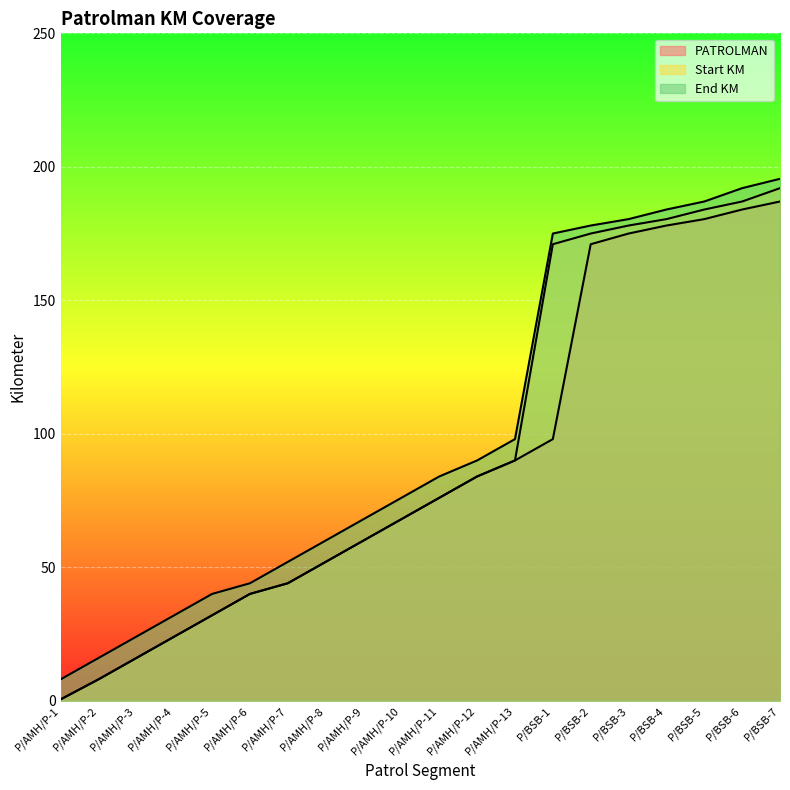

Reading left to right, what are all the values shown in this chart?

PATROLMAN: P/AMH/P-1=0.5	P/AMH/P-2=8.0	P/AMH/P-3=16.0	P/AMH/P-4=24.0	P/AMH/P-5=32.0	P/AMH/P-6=40.0	P/AMH/P-7=44.0	P/AMH/P-8=52.0	P/AMH/P-9=60.0	P/AMH/P-10=68.0	P/AMH/P-11=76.0	P/AMH/P-12=84.0	P/AMH/P-13=90.0	P/BSB-1=98.0	P/BSB-2=171.0	P/BSB-3=175.0	P/BSB-4=178.0	P/BSB-5=180.4	P/BSB-6=184.0	P/BSB-7=187.0
Start KM: P/AMH/P-1=0.5	P/AMH/P-2=8.0	P/AMH/P-3=16.0	P/AMH/P-4=24.0	P/AMH/P-5=32.0	P/AMH/P-6=40.0	P/AMH/P-7=44.0	P/AMH/P-8=52.0	P/AMH/P-9=60.0	P/AMH/P-10=68.0	P/AMH/P-11=76.0	P/AMH/P-12=84.0	P/AMH/P-13=90.0	P/BSB-1=171.0	P/BSB-2=175.0	P/BSB-3=178.0	P/BSB-4=180.4	P/BSB-5=184.0	P/BSB-6=187.0	P/BSB-7=192.0
End KM: P/AMH/P-1=8.0	P/AMH/P-2=16.0	P/AMH/P-3=24.0	P/AMH/P-4=32.0	P/AMH/P-5=40.0	P/AMH/P-6=44.0	P/AMH/P-7=52.0	P/AMH/P-8=60.0	P/AMH/P-9=68.0	P/AMH/P-10=76.0	P/AMH/P-11=84.0	P/AMH/P-12=90.0	P/AMH/P-13=98.0	P/BSB-1=175.0	P/BSB-2=178.0	P/BSB-3=180.4	P/BSB-4=184.0	P/BSB-5=187.0	P/BSB-6=192.0	P/BSB-7=195.5